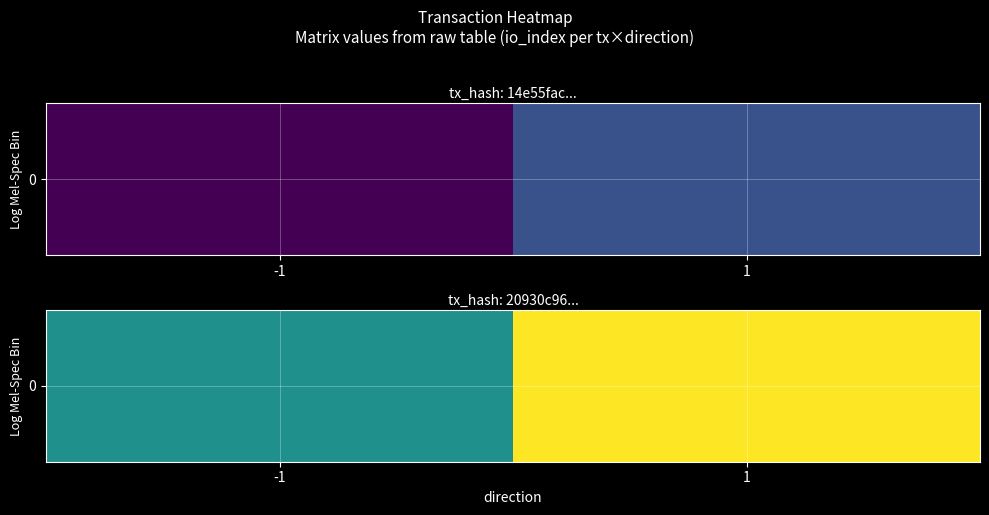

True or false: the data shows 3 at 1.

True